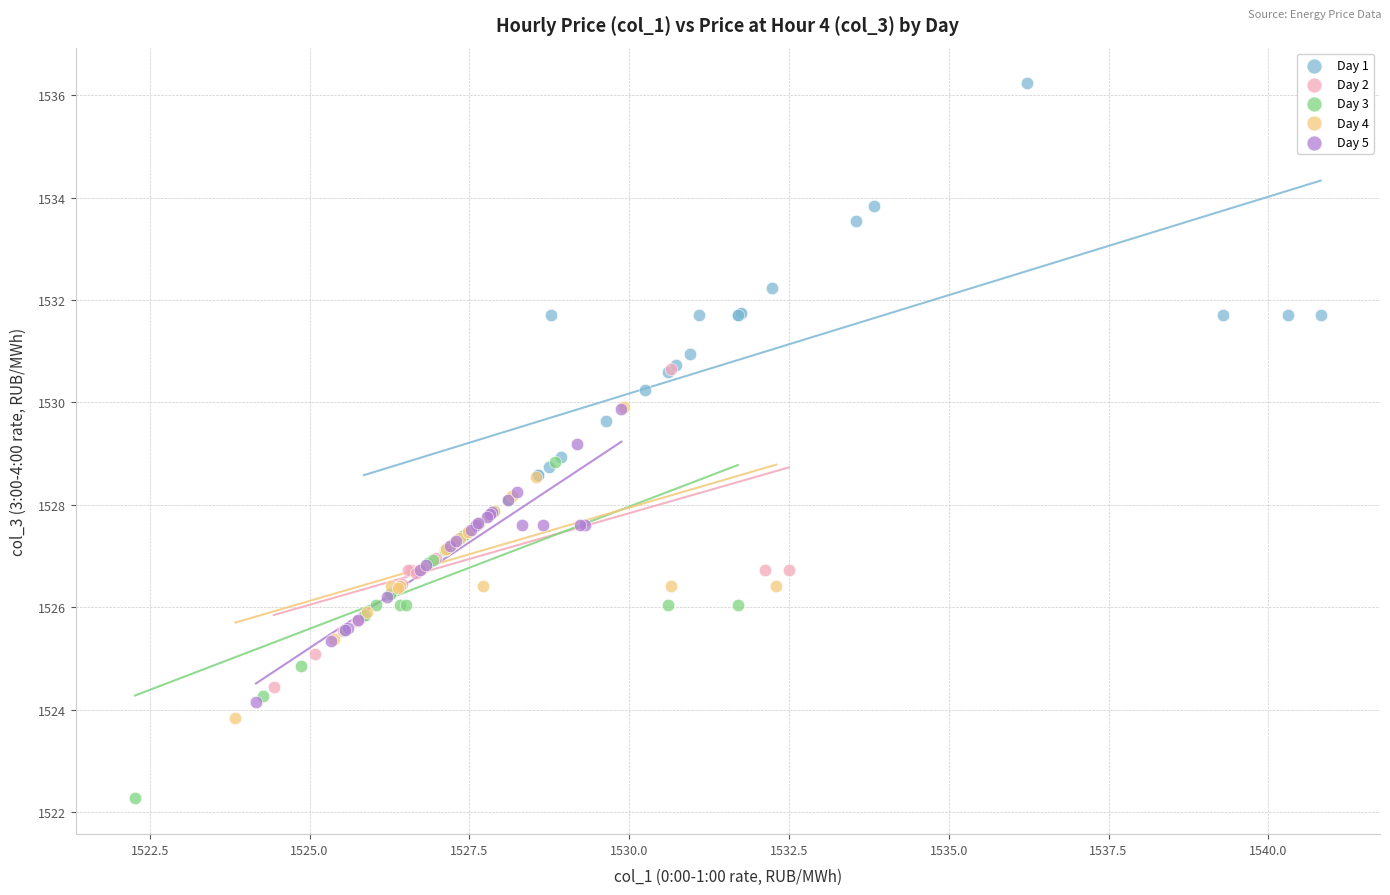

Which series contains the lowest Y value?

Day 3